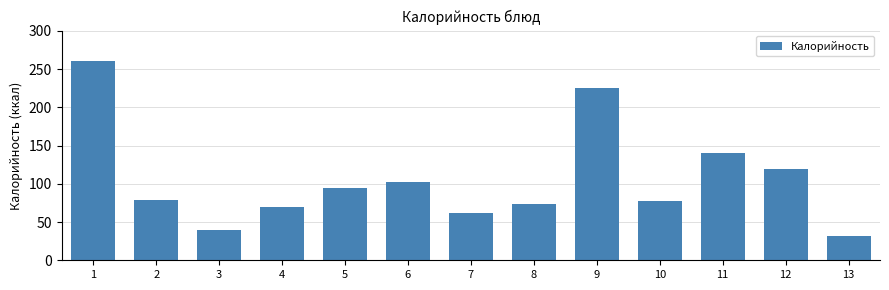

What is the greatest value displayed?

261.3